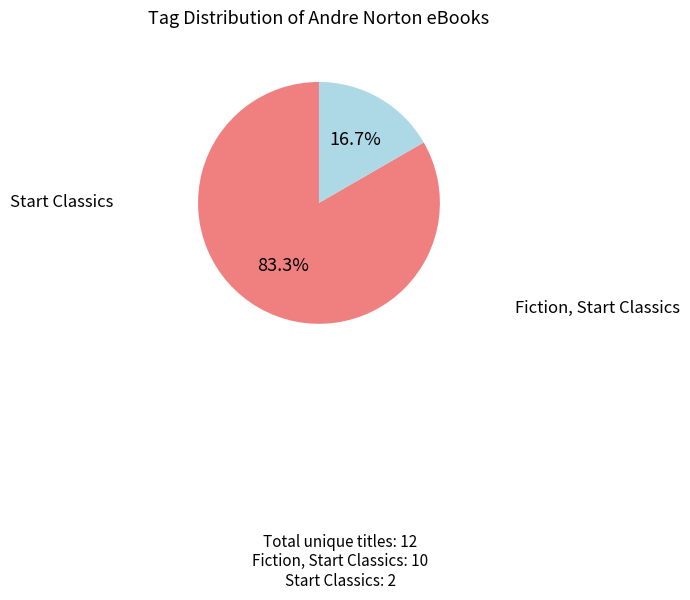

Which category has the smallest portion of the pie?

Start Classics